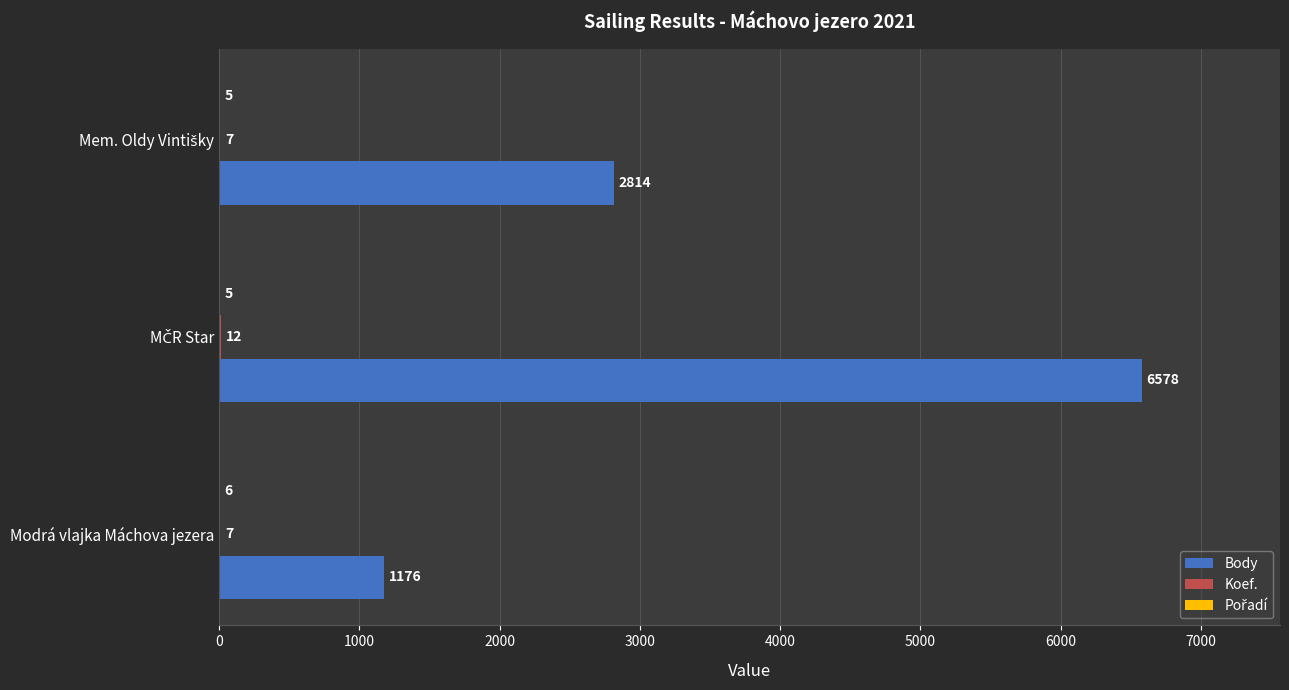

What is the sum of all Body values?

10568